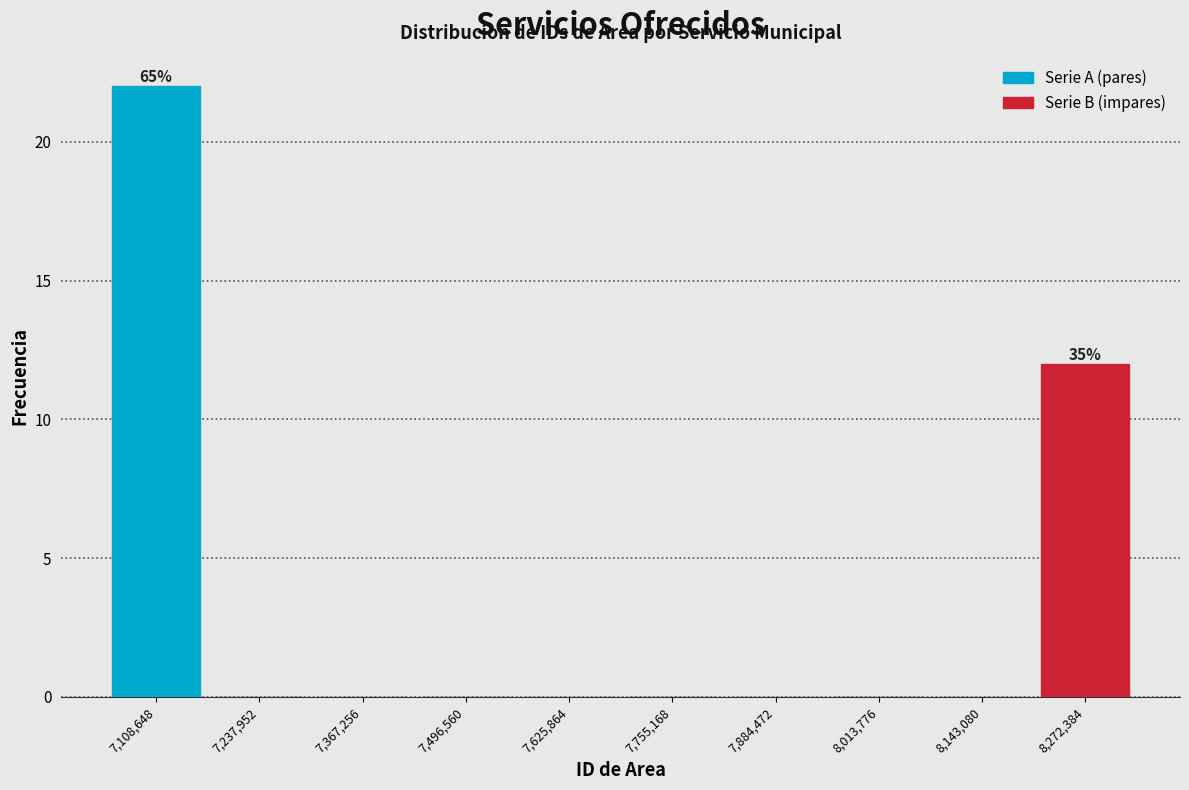

Which range on the x-axis has the tallest bar?

7040000 to 7180000